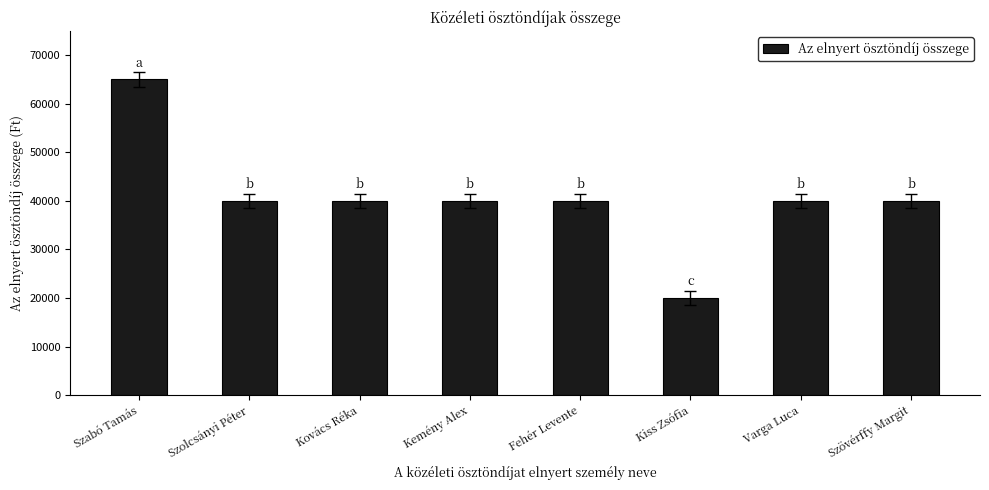

What value does the data have at Szolcsányi Péter?

40000